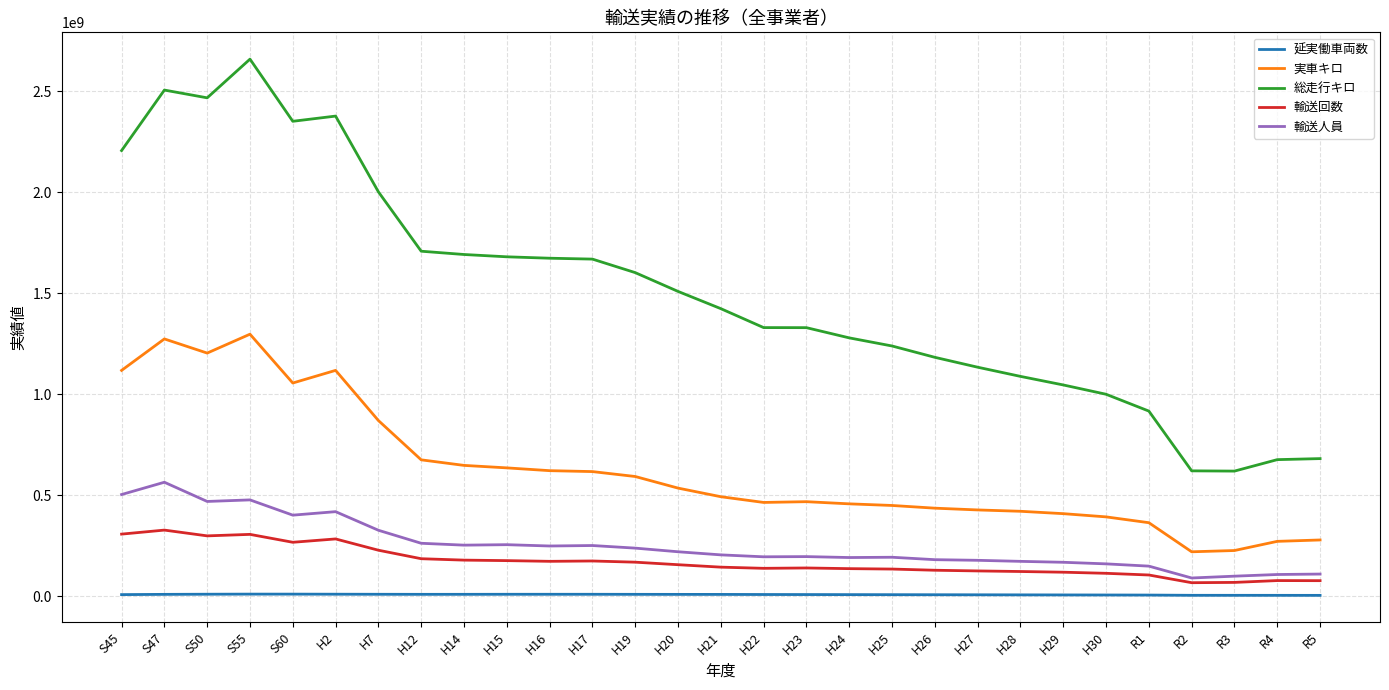

Read the 延実働車両数 value at H25.

8009713.0